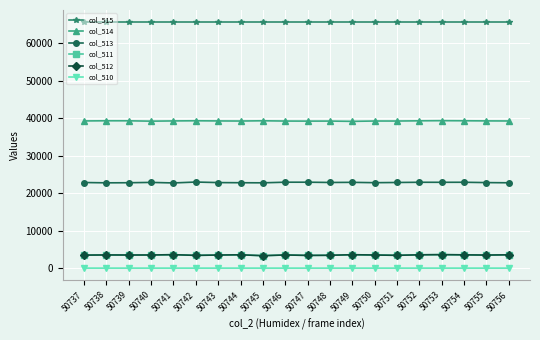

True or false: col_510 has more than 1 points higher than both neighbors.

True